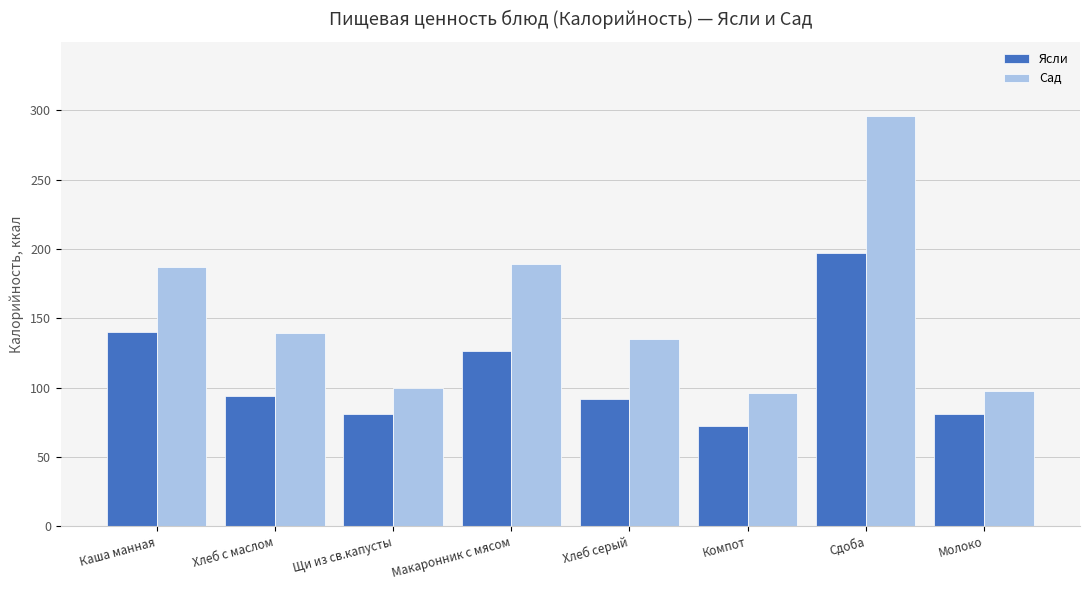

What is the sum of the Сад values at Хлеб с маслом and Щи из св.капусты?

239.0